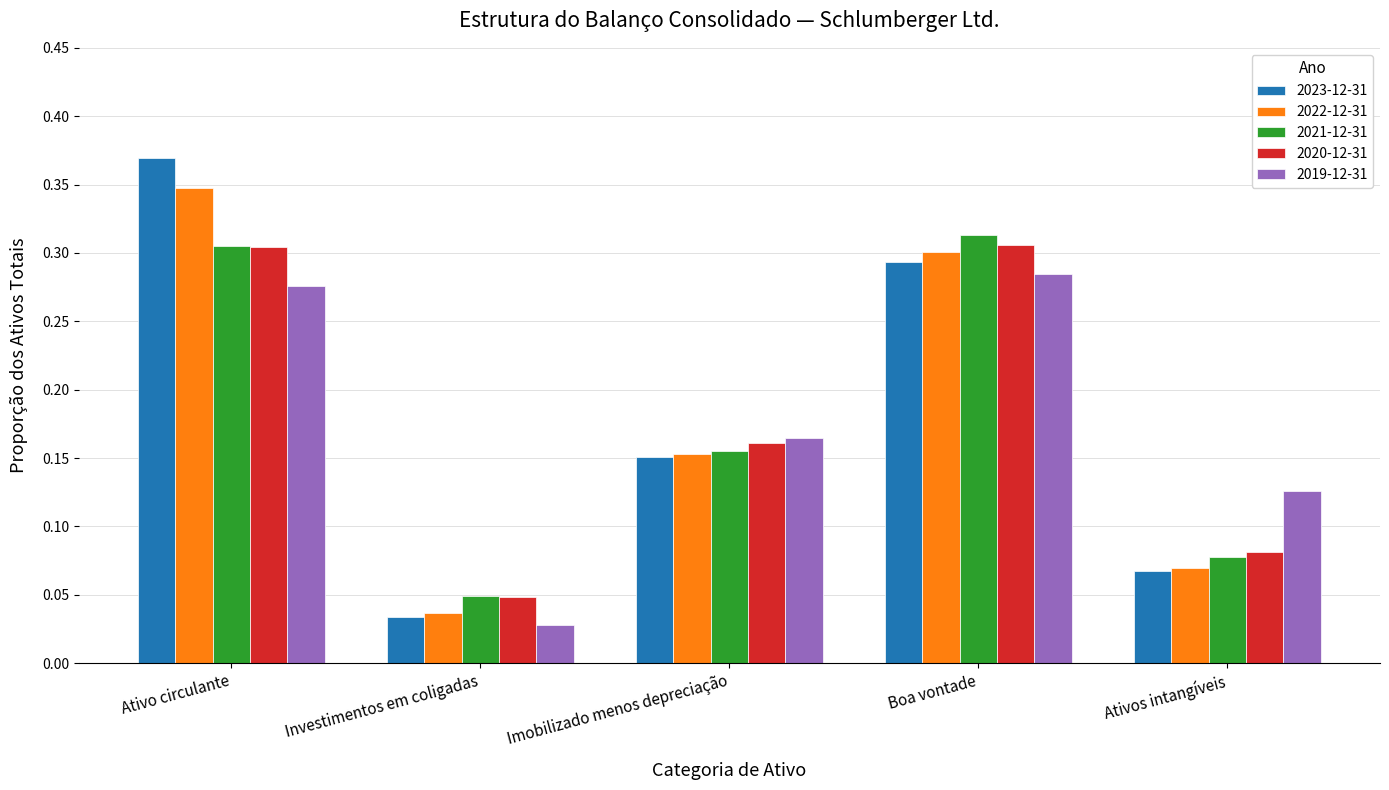

How many 2021-12-31 values are between 0 and 1?

5